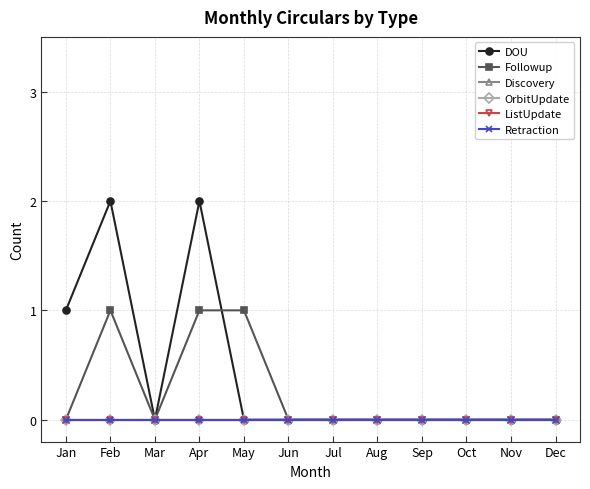

How many lines are shown in the chart?

6